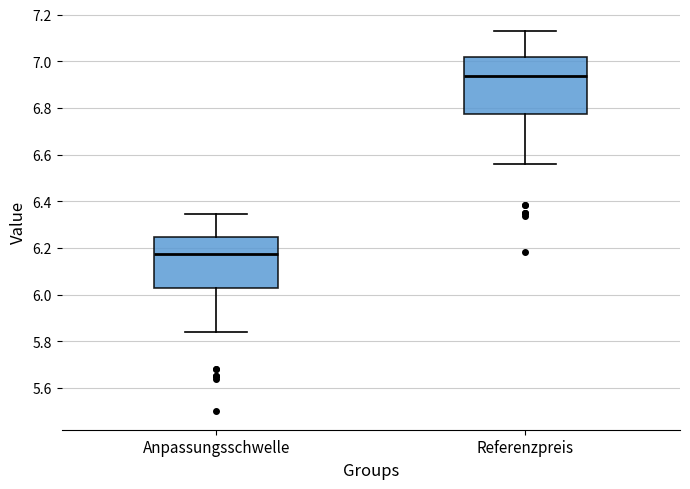

Which box is the tallest, from its lower edge to its upper edge?

Referenzpreis